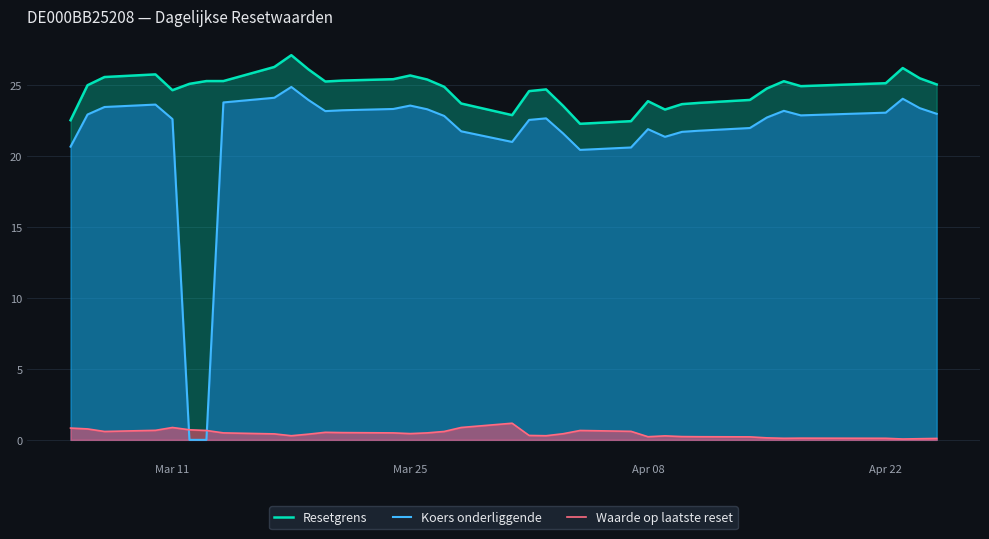

What are all the series names shown in the legend?

Resetgrens, Koers onderliggende, Waarde op laatste reset